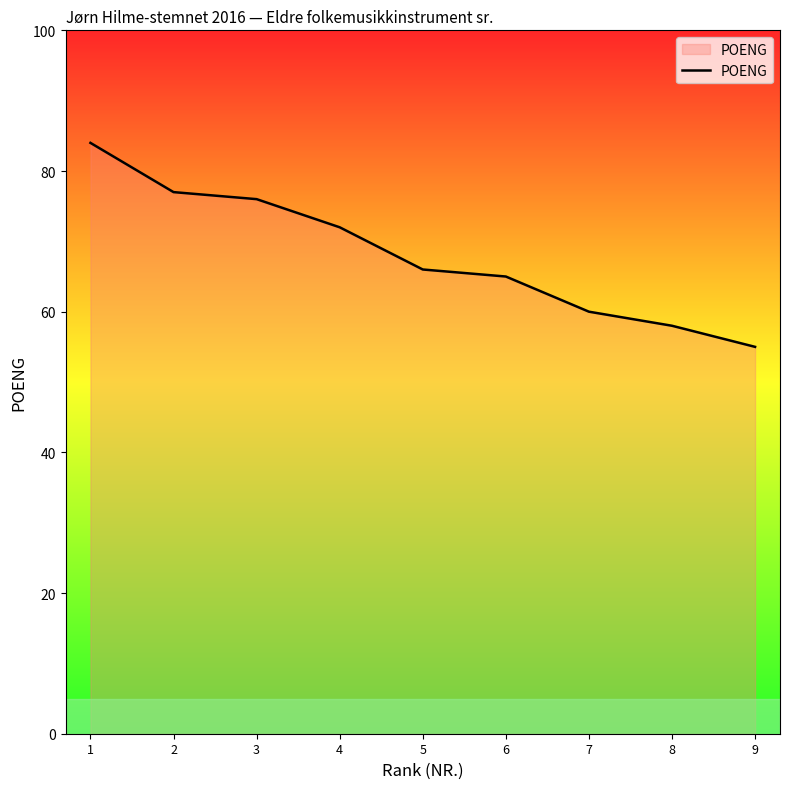

List the labels in order of value, largest first.

1, 2, 3, 4, 5, 6, 7, 8, 9